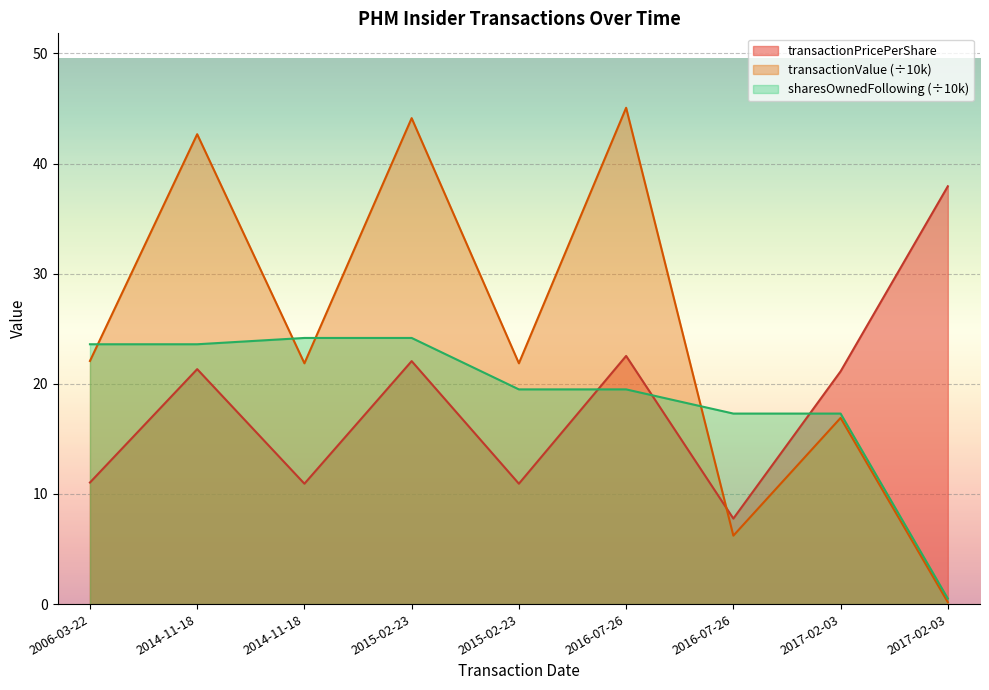

How many intersections are there between transactionPricePerShare and sharesOwnedFollowingTransaction?

3